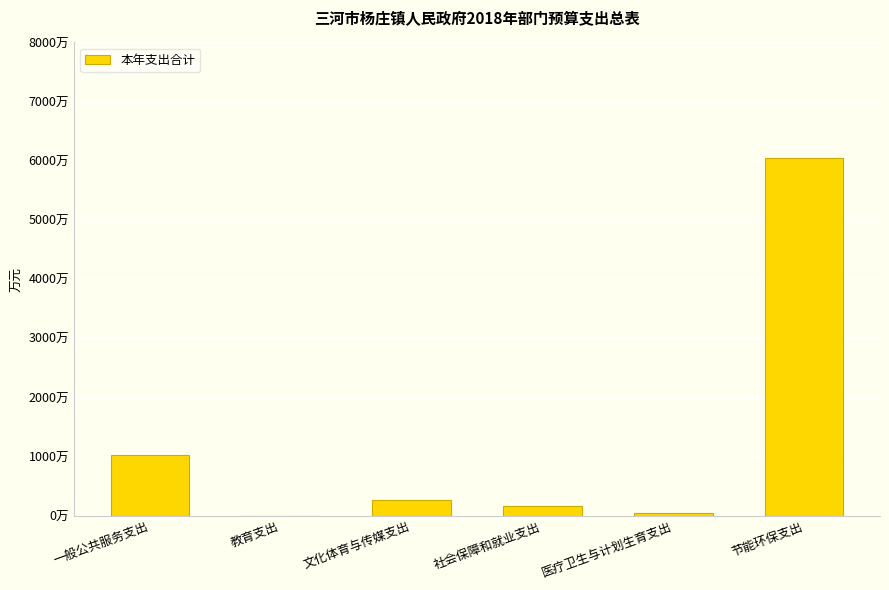

How many bars are there in total?

6